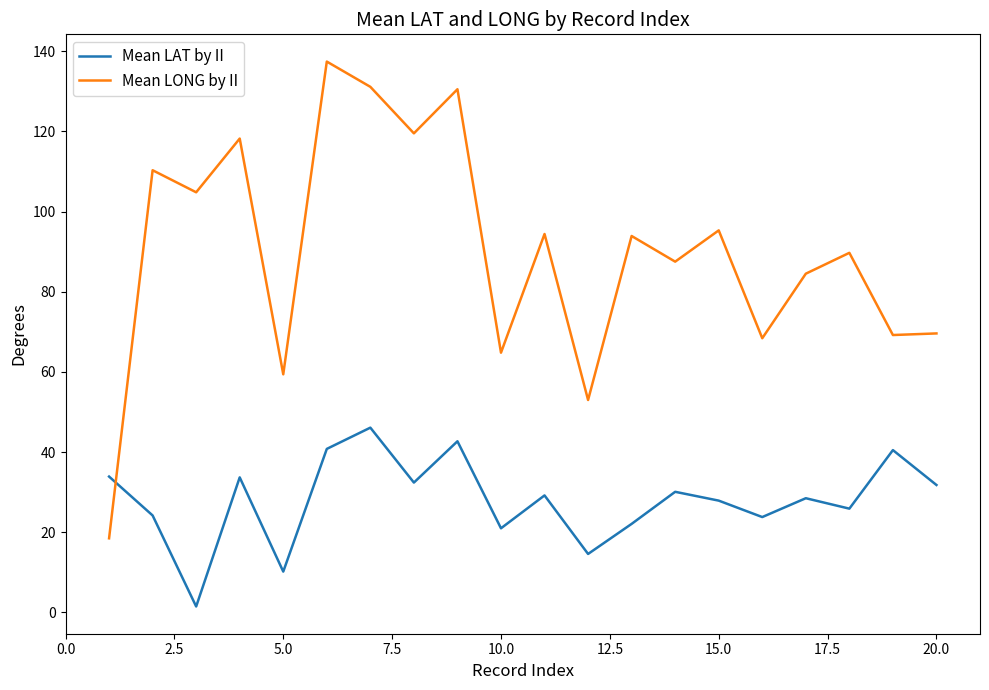

What is the maximum value for Mean LAT by II?

46.1